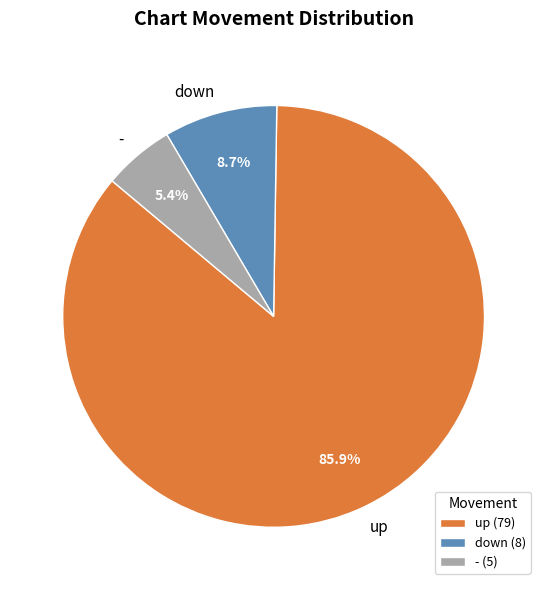

Which category accounts for the majority?

up